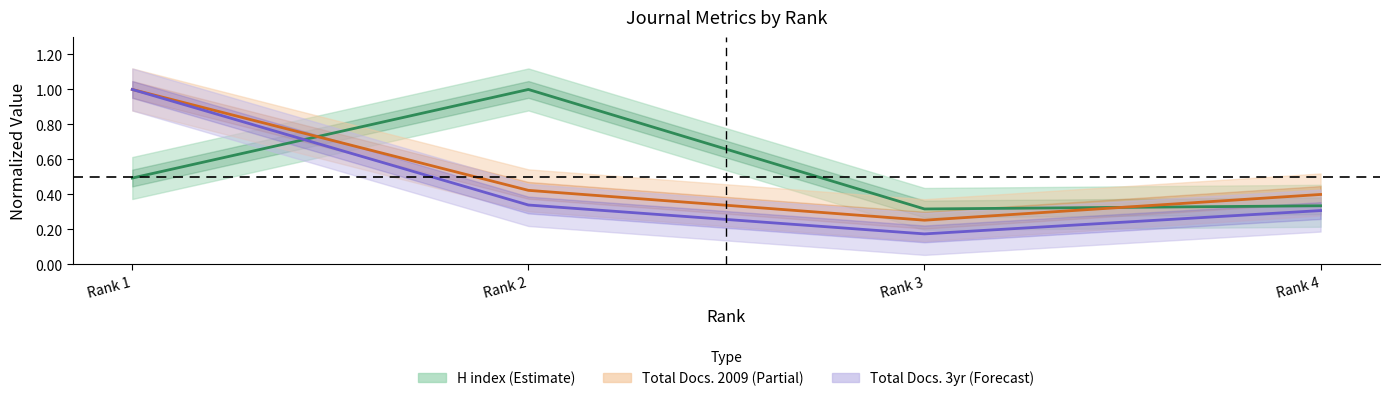

At which category is the sum across all series the highest?

Rank 1